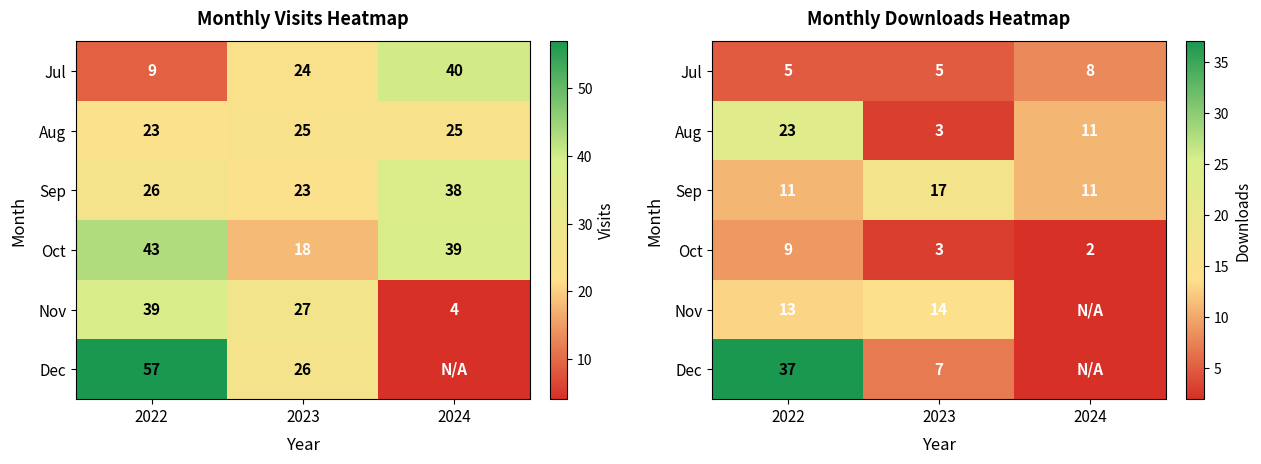

Which has a higher value, 2024 or 2023?

2024